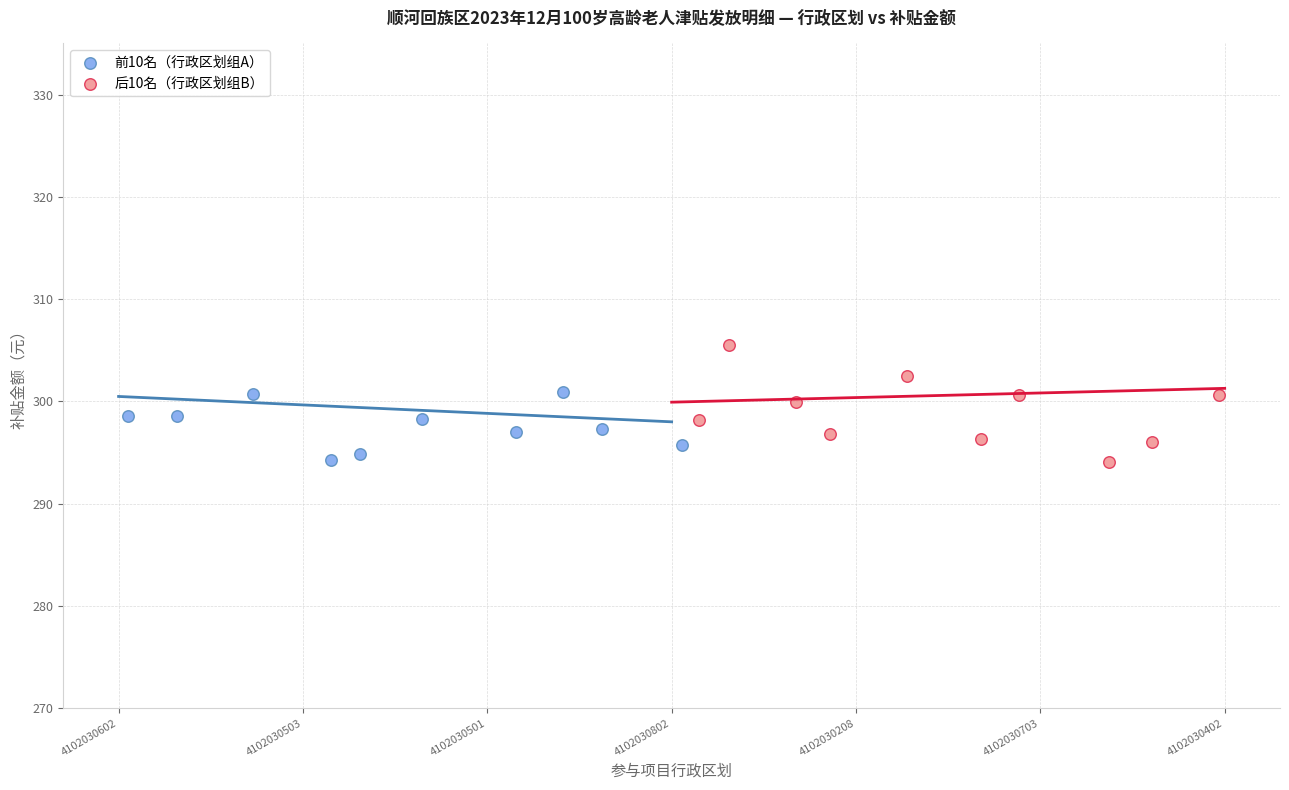

Which series has the widest spread of Y values?

后10名（行政区划组B）